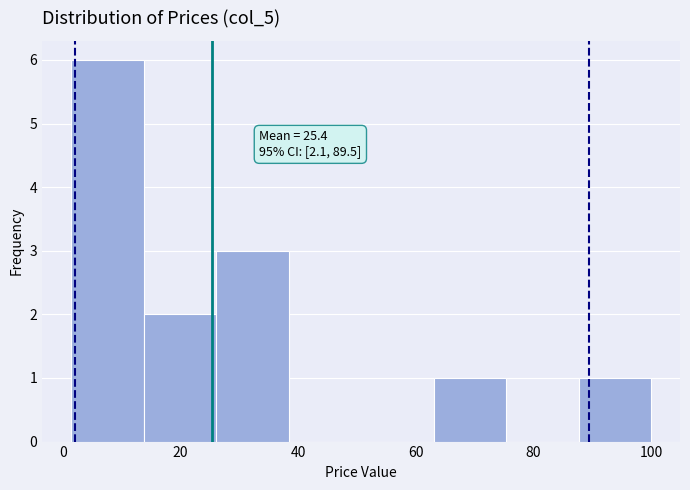

Over which range of the x-axis is the bar tallest?

2 to 14